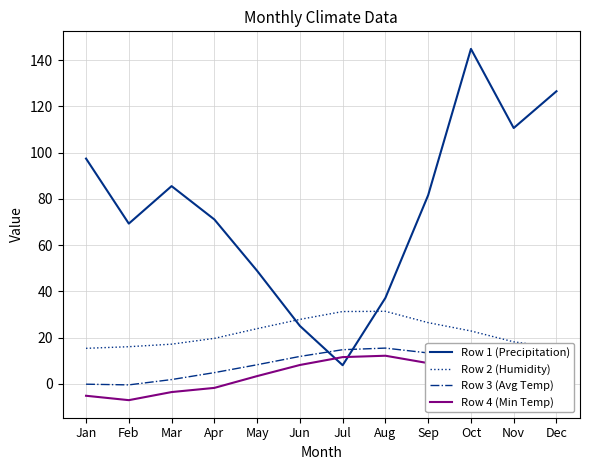

The Row 1 (Precipitation) series shows 48.9 at May. True or false?

True